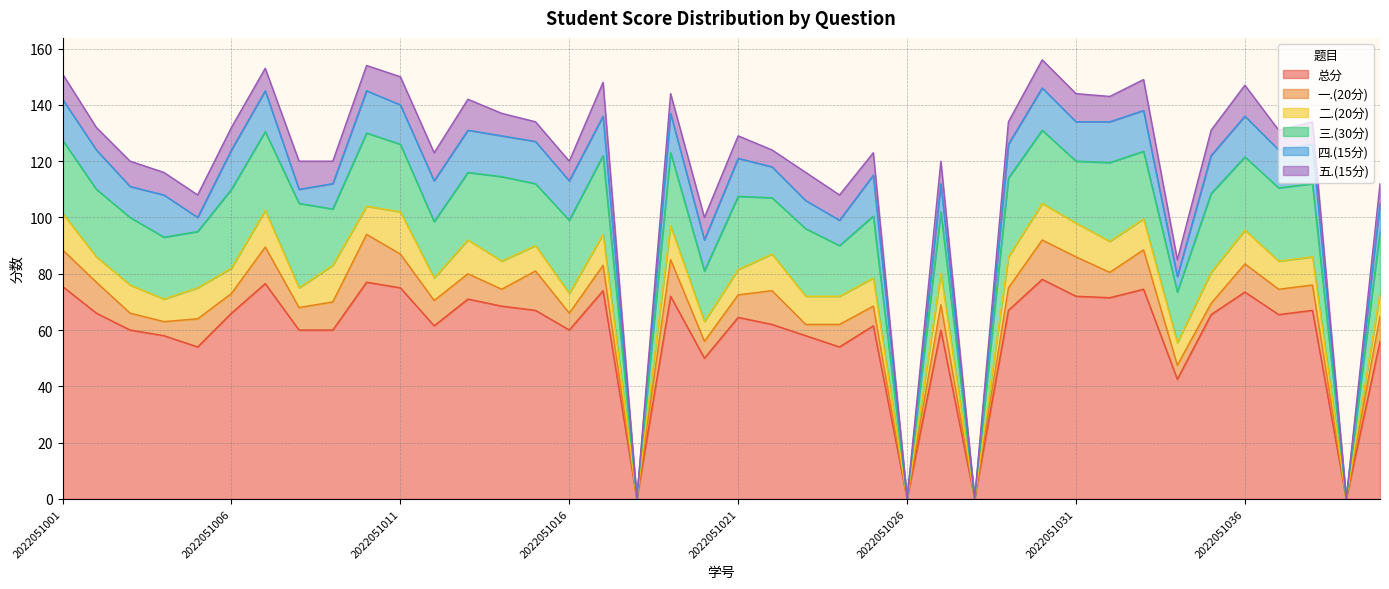

At which category is the sum across all series the highest?

2022051030